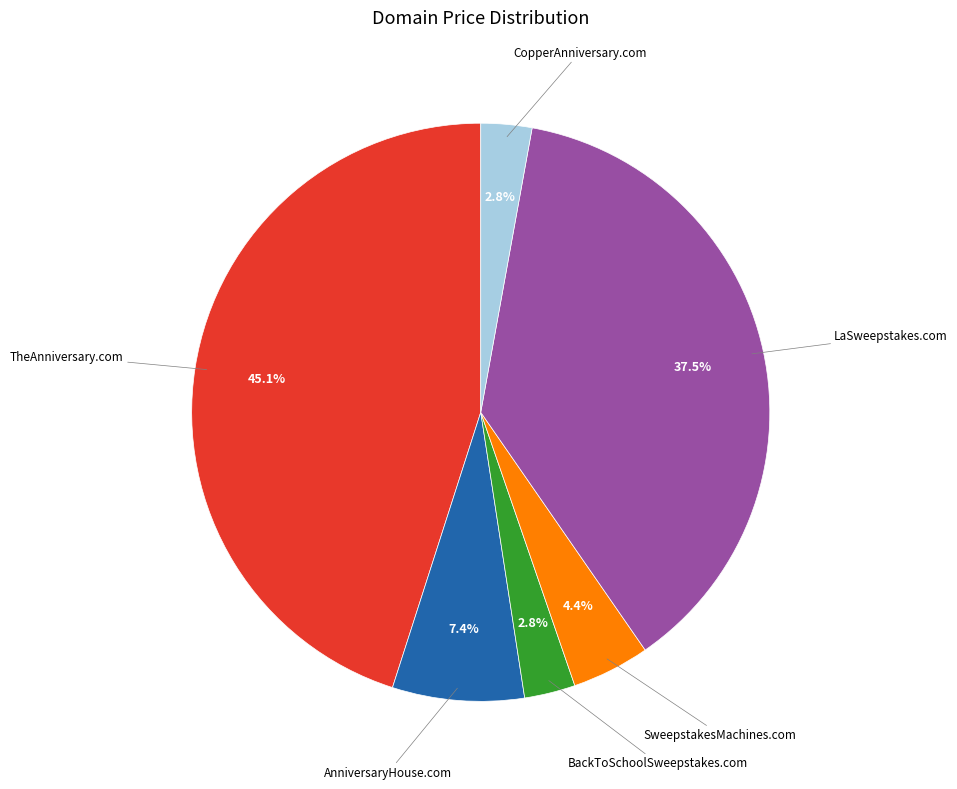

Does any single category account for the majority?

No